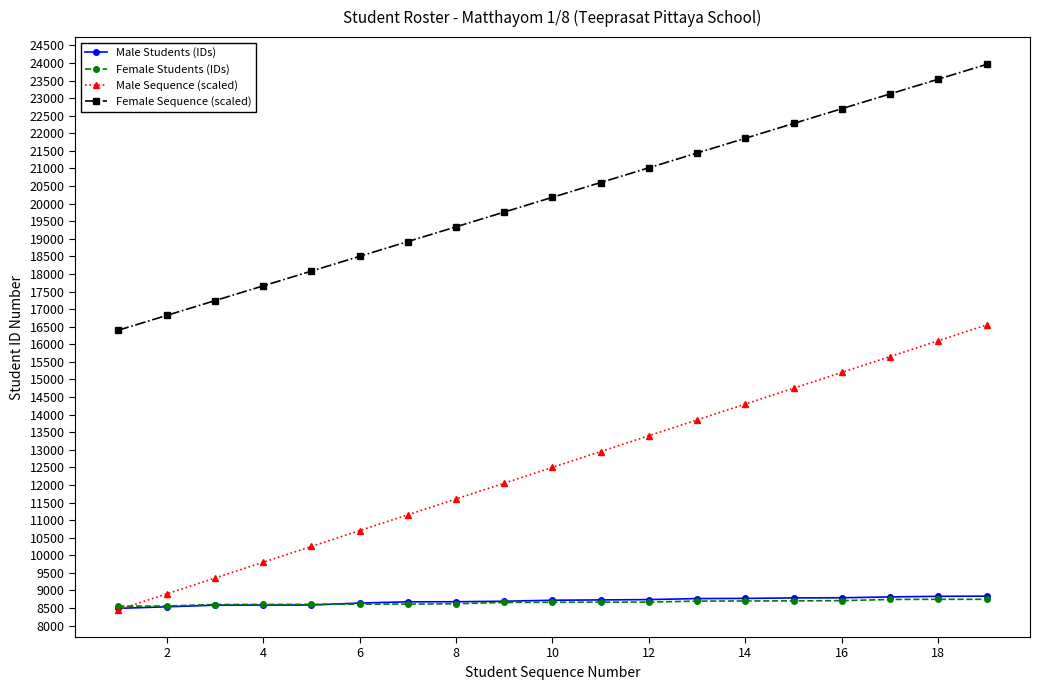

True or false: Female Sequence (scaled) has more than 0 interior local peaks.

False